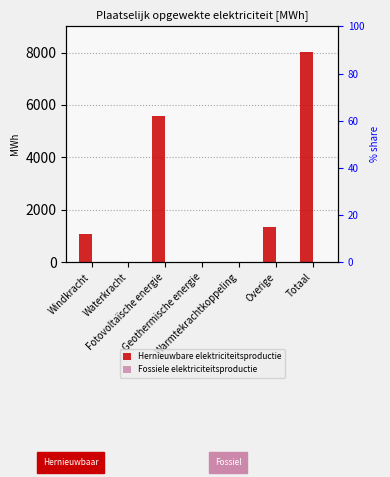

Between Warmtekrachtkoppeling and Overige, which series saw the biggest shift?

Hernieuwbare elektriciteitsproductie